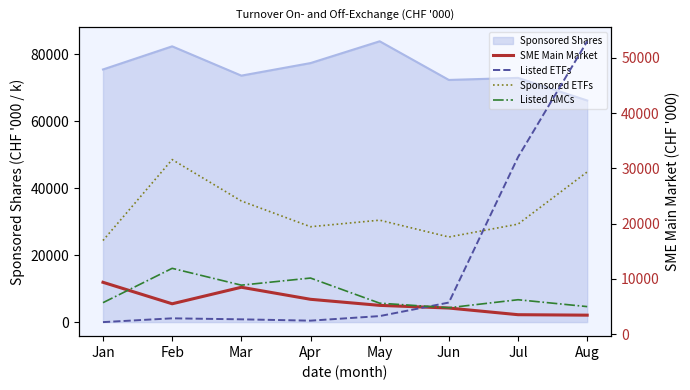

How many data points in Listed AMCs are above 6216?

3